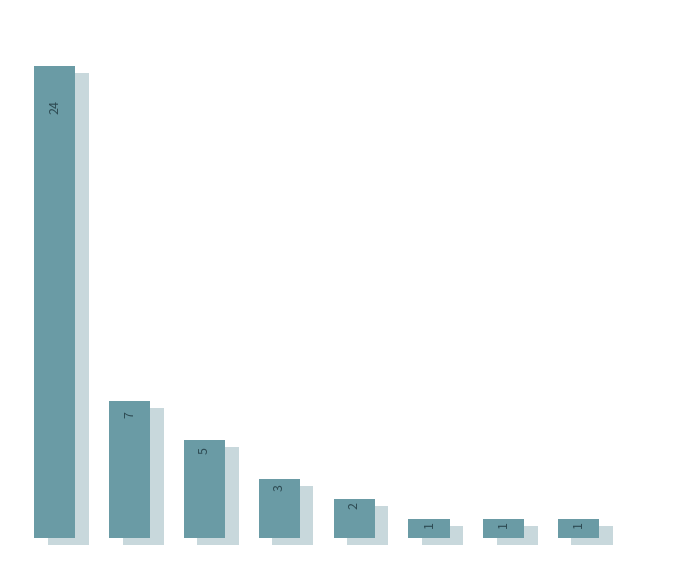

Reading right to left, transcribe all the data shown in this chart.

1	1	1	2	3	5	7	24